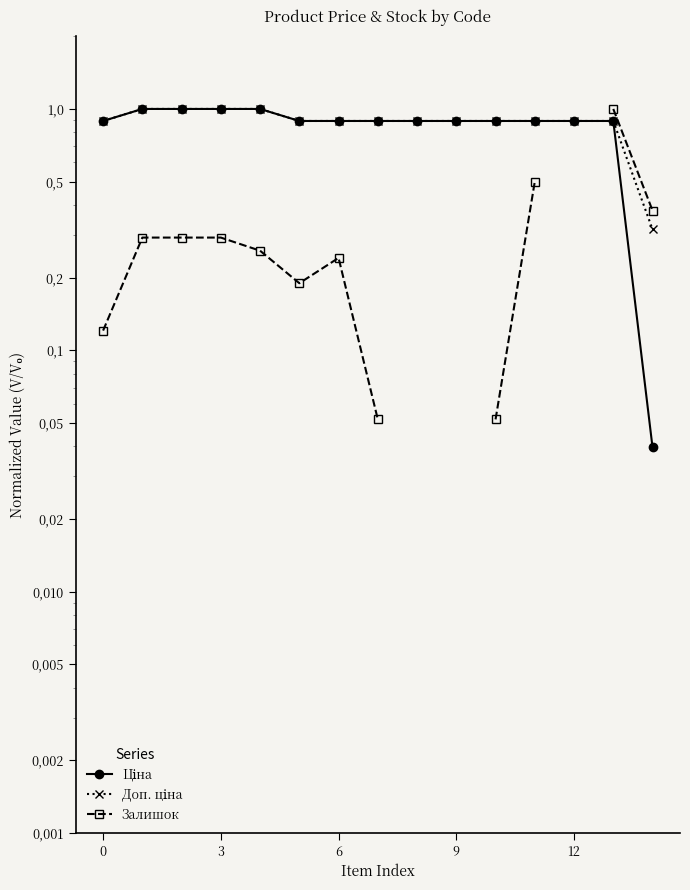

The value of Залишок at 5 is 0.2. True or false?

True